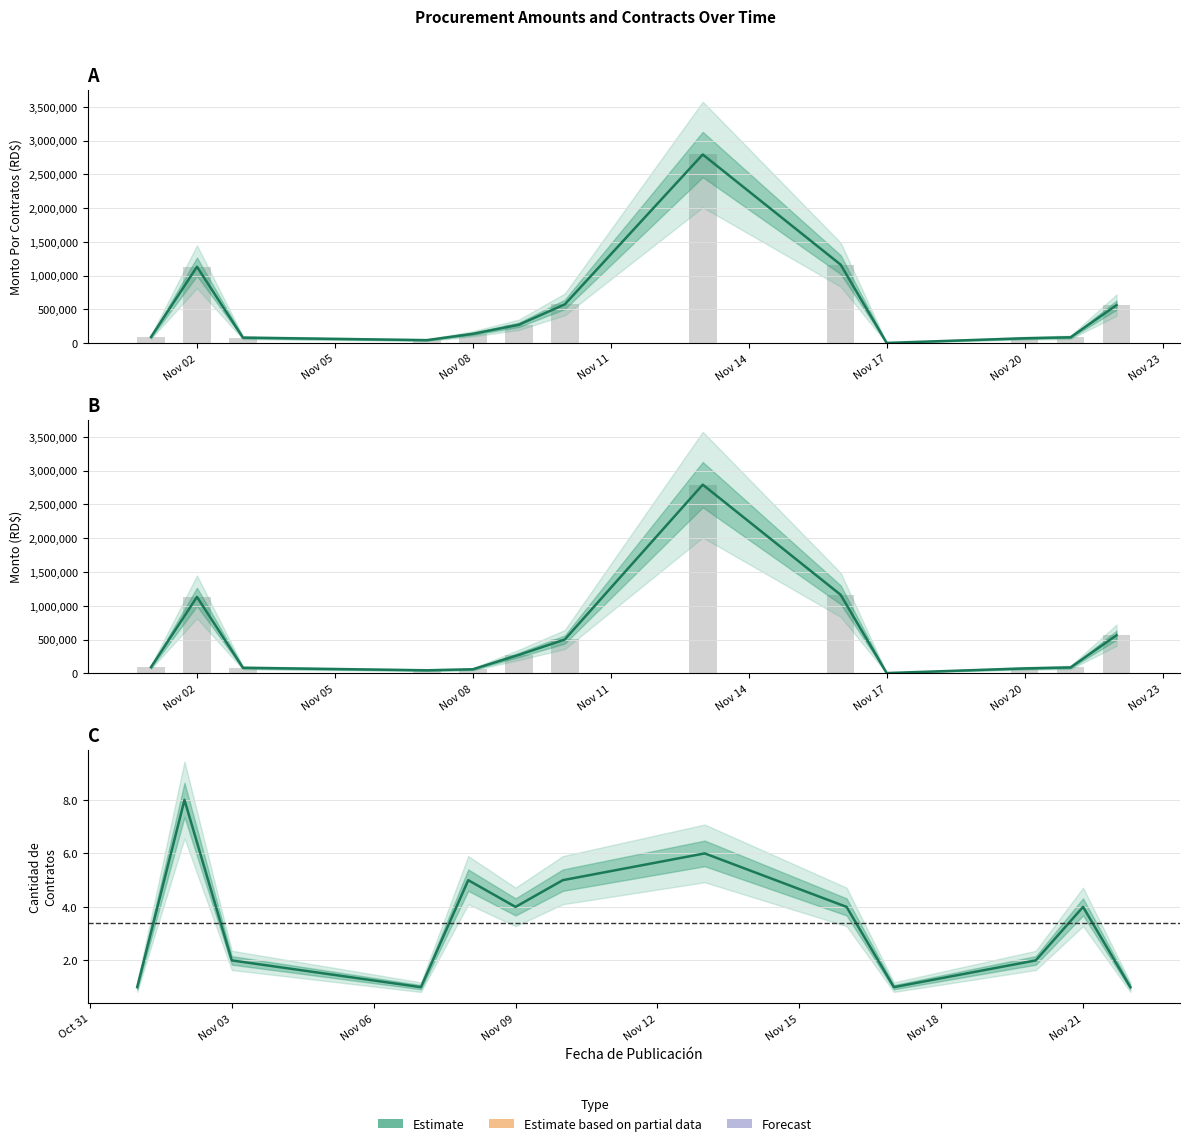

Rank the series at Nov 20 from lowest to highest value.

Cantidad de Contratos (estimate), Monto (estimate), Monto Por Contratos (estimate)